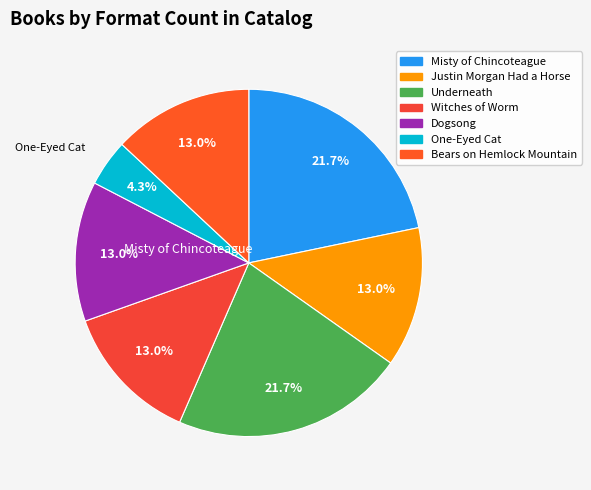

To the nearest percent, what is the difference between the largest and smallest slice percentages?

17%